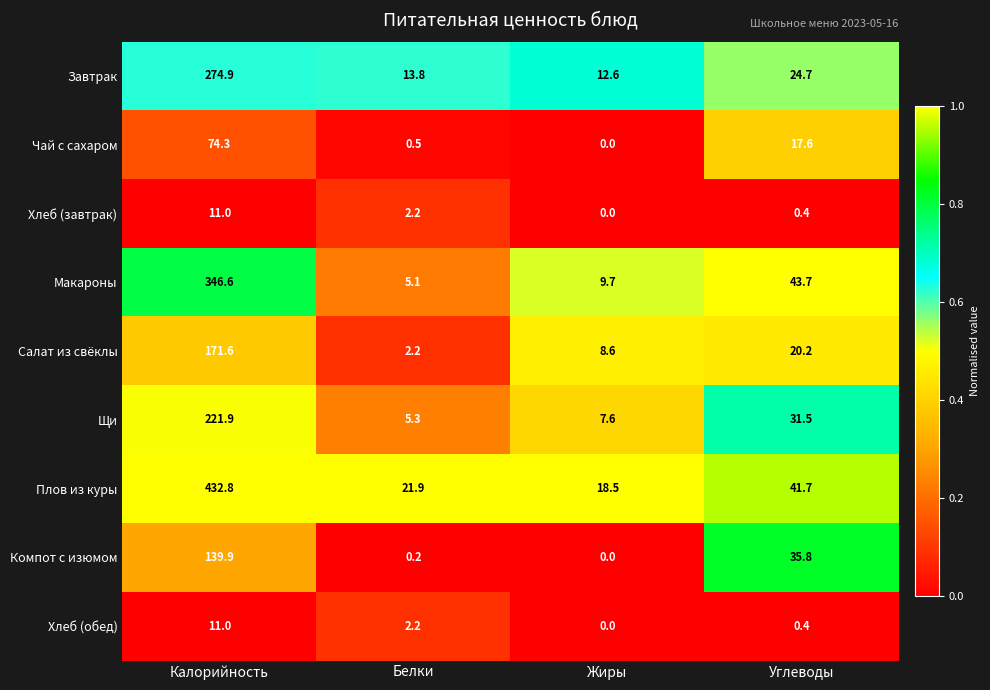

What is the spread (max minus min) of values at Белки?

21.7